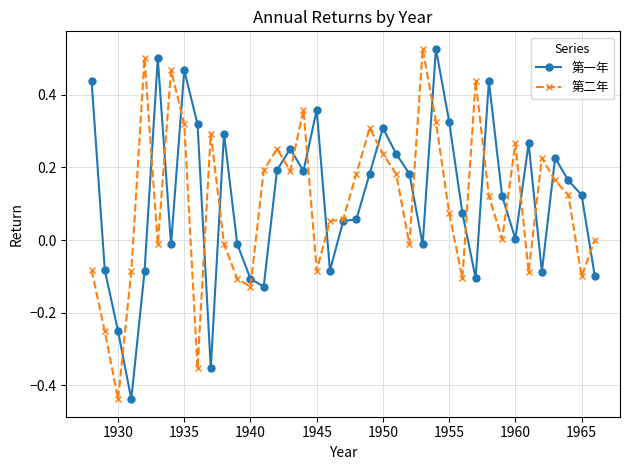

True or false: 第二年 has more than 2 points higher than both neighbors.

True